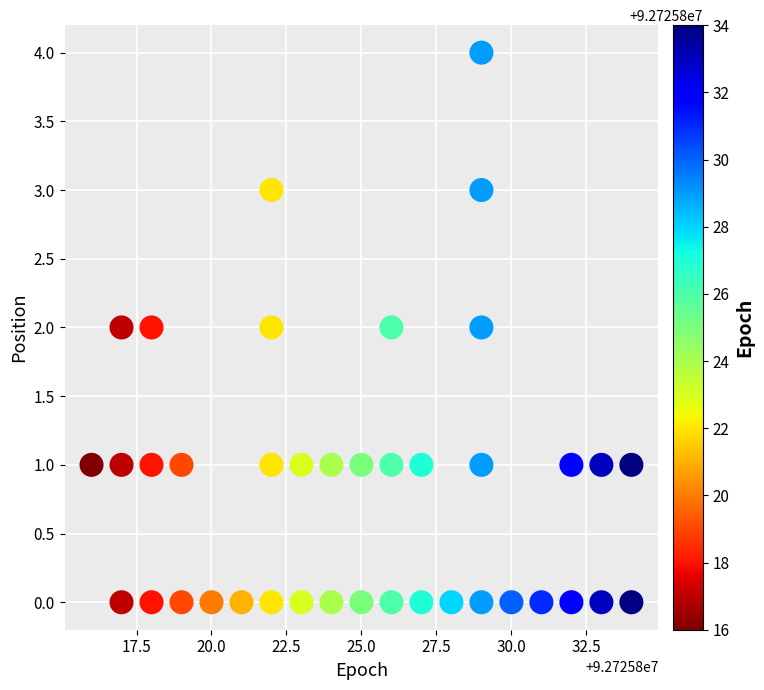

What is the range of Y values (max minus min)?

4